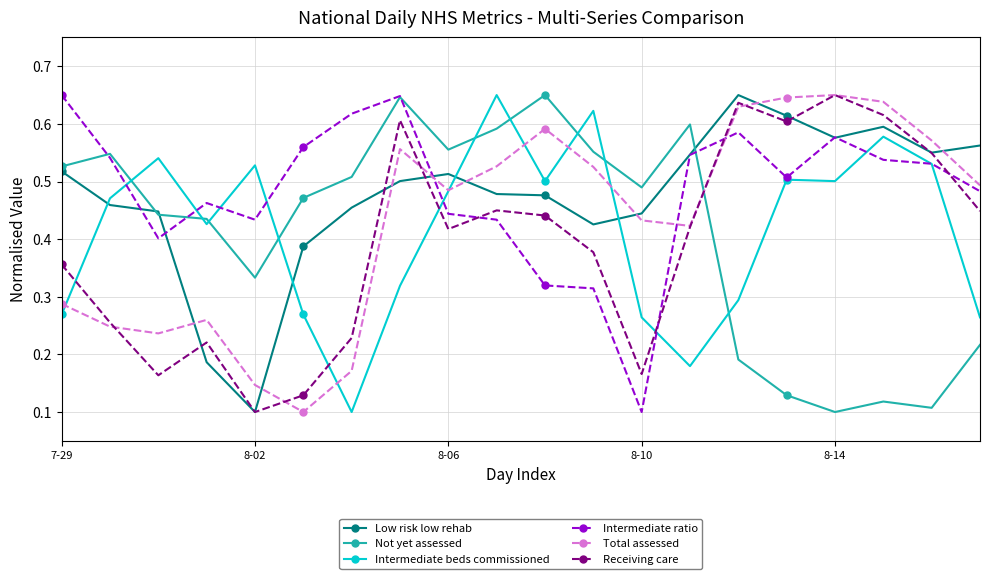

True or false: Receiving care and Not yet assessed intersect in this chart.

True